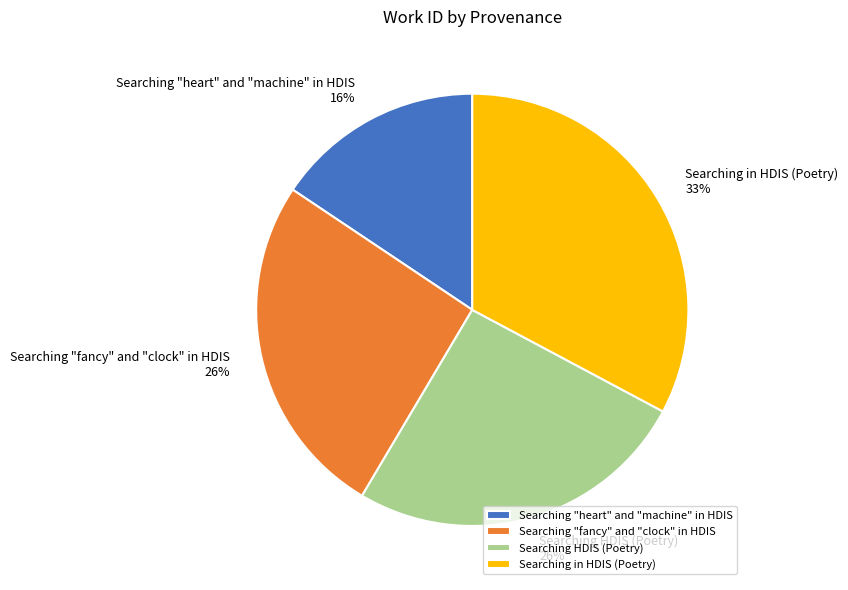

Which has a higher value, Searching HDIS (Poetry) or Searching in HDIS (Poetry)?

Searching in HDIS (Poetry)